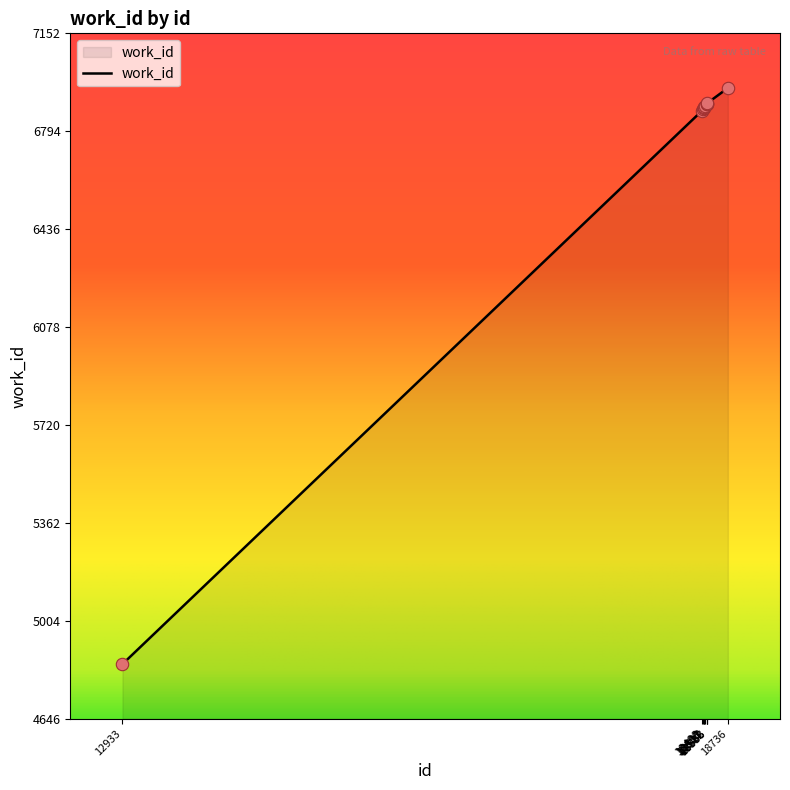

What is the ratio of the value at 18536 to the value at 18517?

1.0